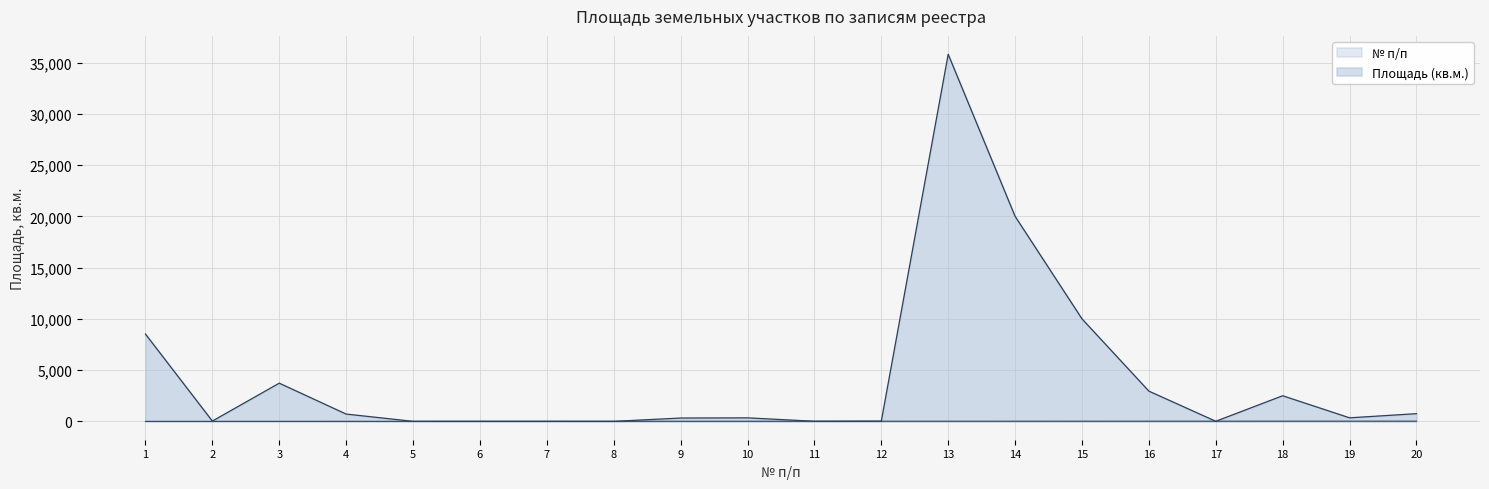

What is the total value across all series at 12?

34.0